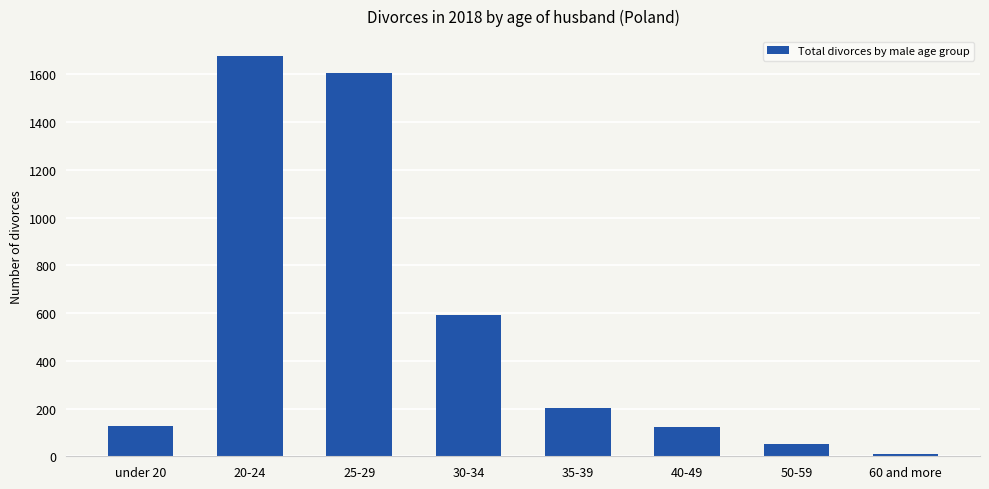

What is the label of the 6th bar from the right?

25-29